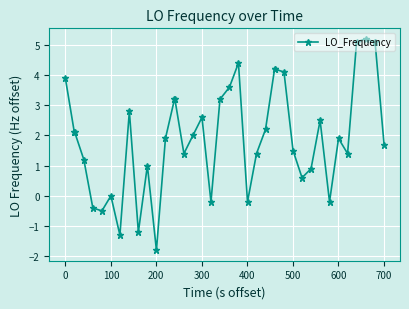

What is the value of the 6th point from the left?

-0.5